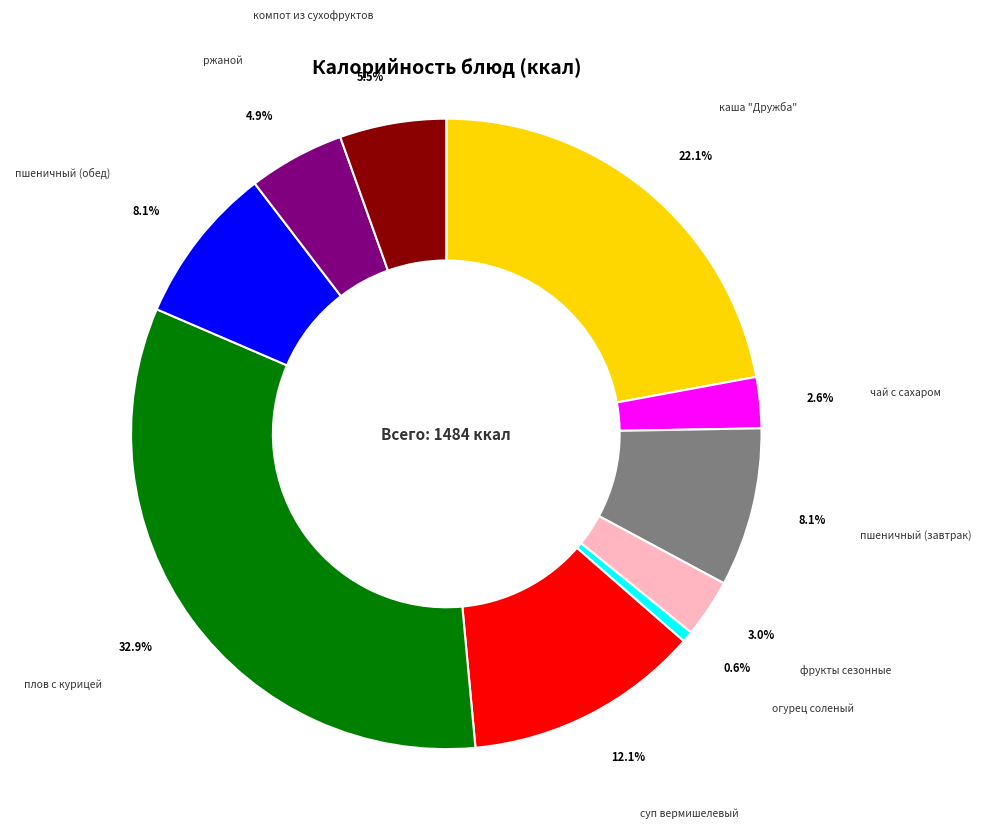

What is the total percentage of компот из сухофруктов and пшеничный (завтрак)?

13.6%